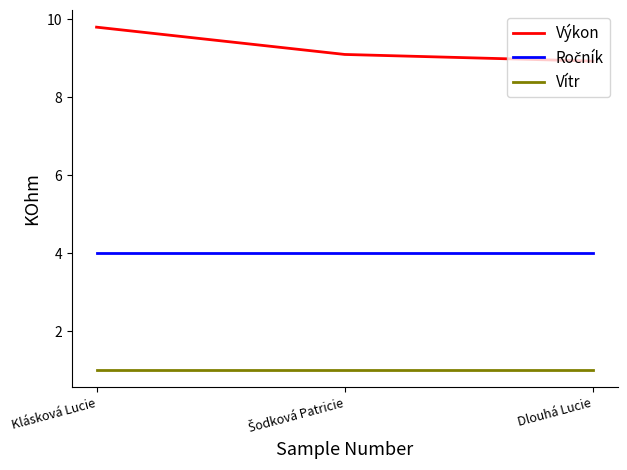

The Vítr series shows 1.0 at Klásková Lucie. True or false?

True